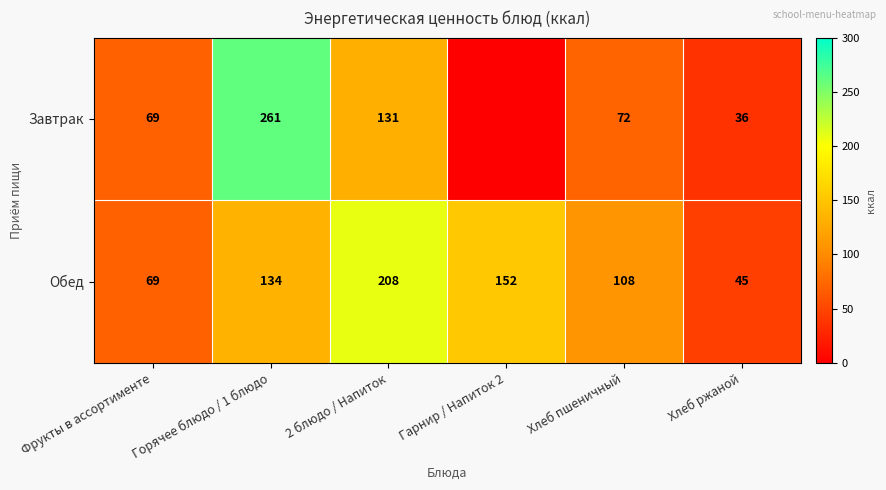

What is the sum of the Обед values at Гарнир / Напиток 2 and 2 блюдо / Напиток?

360